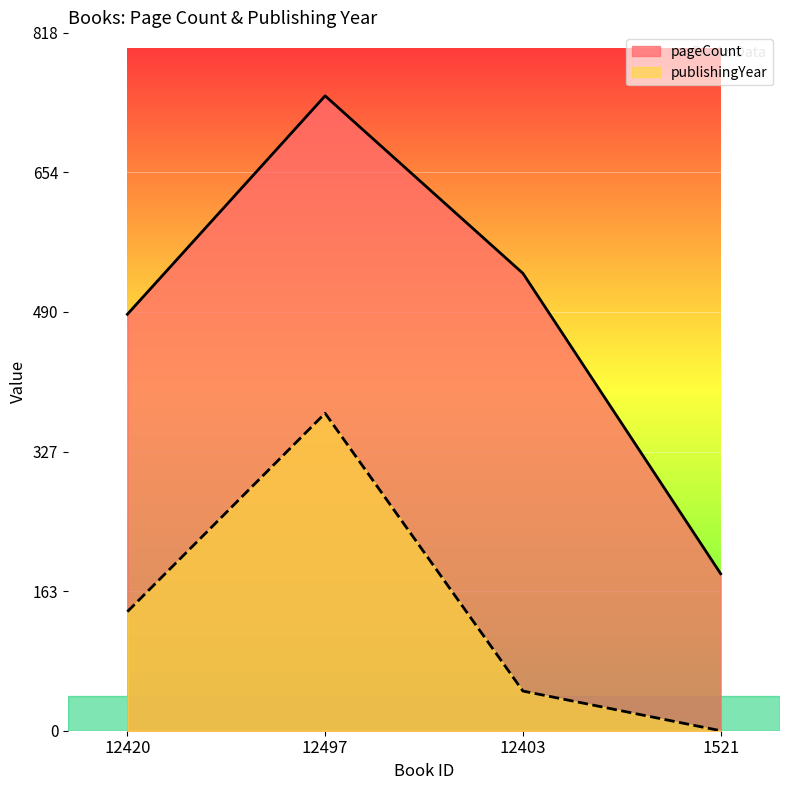

What is the sum of the pageCount values at 12420 and 1521?

672.0